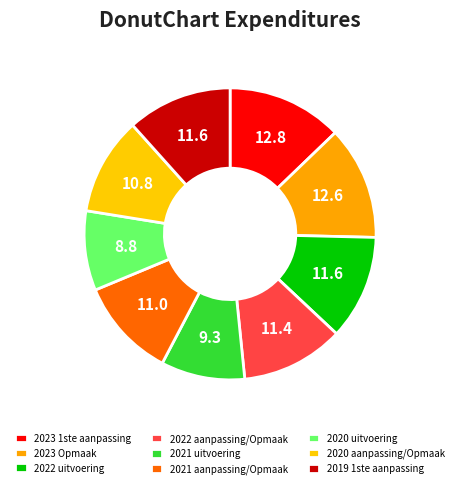

Is there a majority slice in this chart?

No